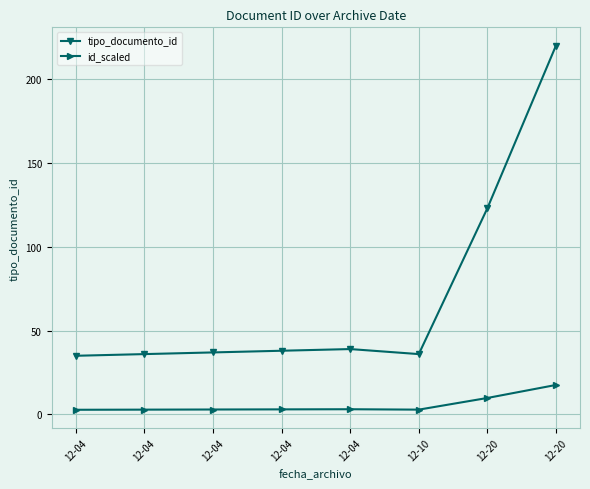

What is the greatest value displayed?

220.0